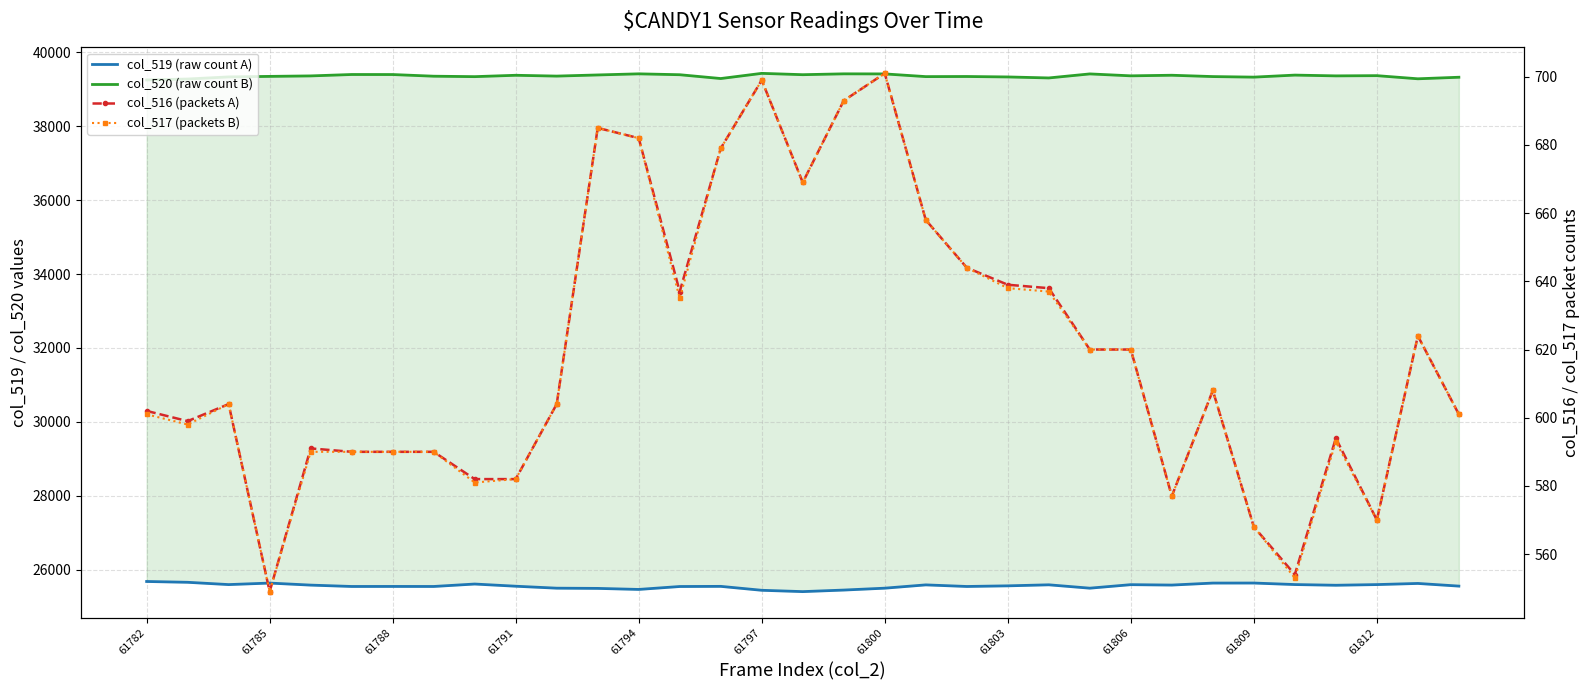

At which category does col_517 (packets B) reach its first local valley?

61785